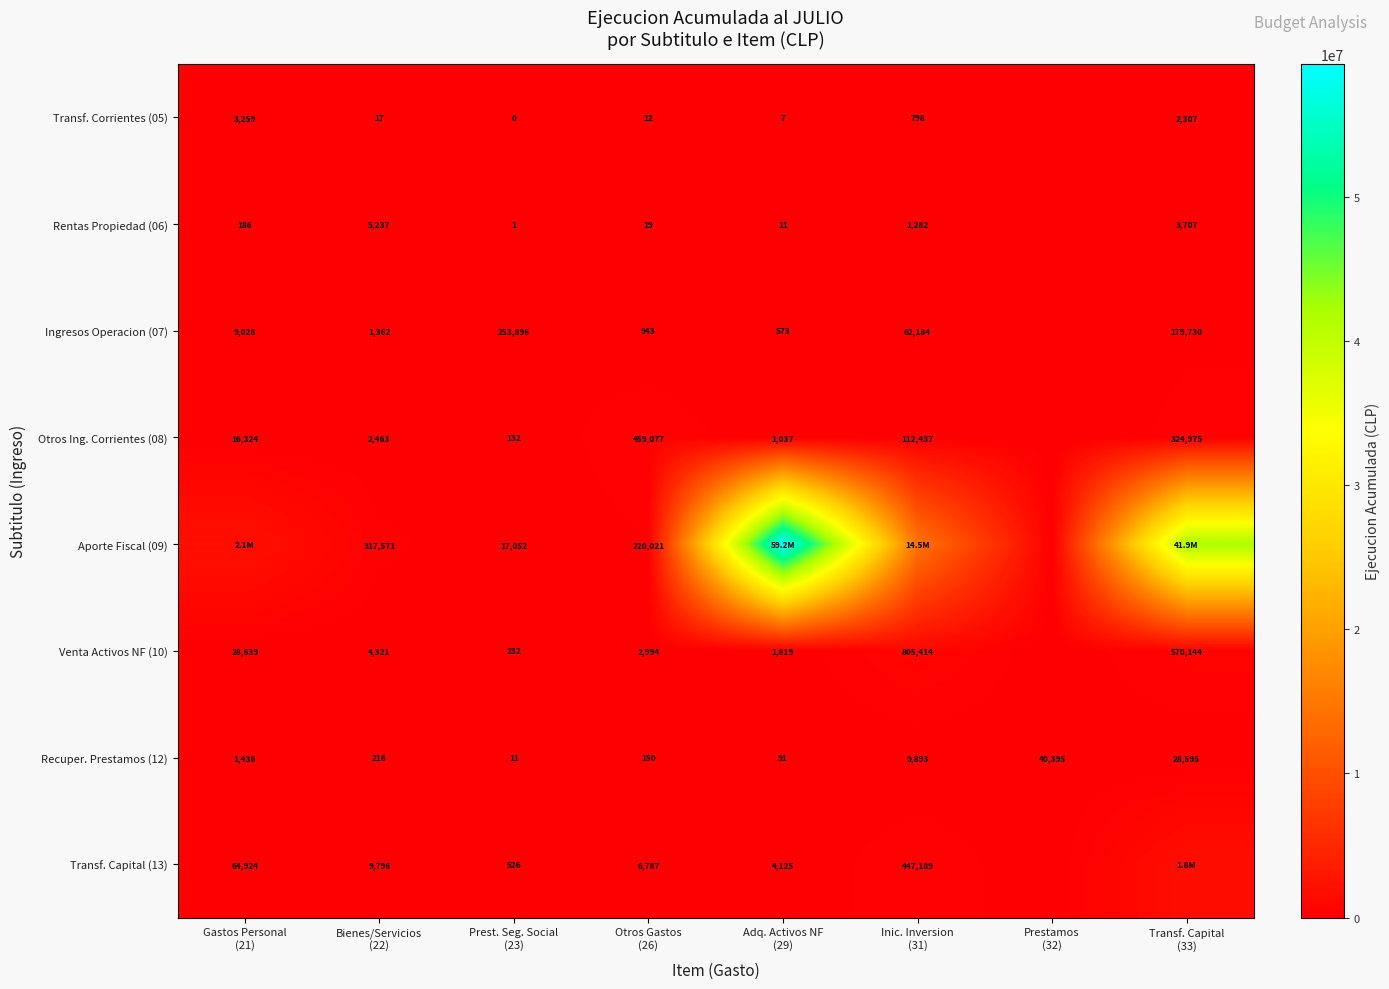

The Venta Activos NF (10) series shows 2994.1 at Otros Gastos (26). True or false?

True